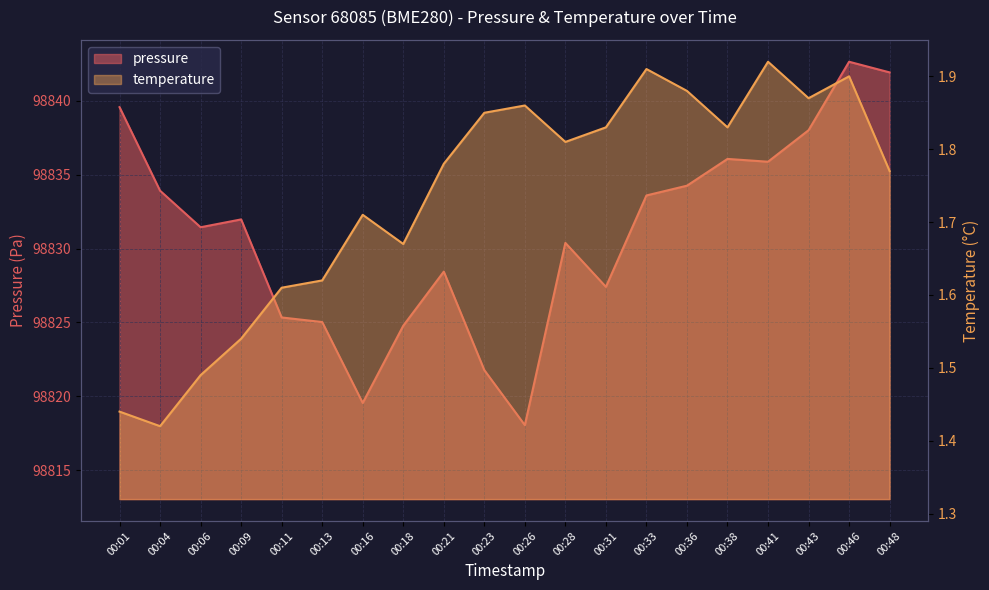

Reading right to left, list all the values displayed in this chart.

pressure: 00:48=98841.9	00:46=98842.6	00:43=98838.0	00:41=98835.9	00:38=98836.1	00:36=98834.2	00:33=98833.6	00:31=98827.4	00:28=98830.4	00:26=98818.1	00:23=98821.8	00:21=98828.4	00:18=98824.8	00:16=98819.6	00:13=98825.0	00:11=98825.3	00:09=98832.0	00:06=98831.4	00:04=98833.9	00:01=98839.6
temperature: 00:48=1.8	00:46=1.9	00:43=1.9	00:41=1.9	00:38=1.8	00:36=1.9	00:33=1.9	00:31=1.8	00:28=1.8	00:26=1.9	00:23=1.9	00:21=1.8	00:18=1.7	00:16=1.7	00:13=1.6	00:11=1.6	00:09=1.5	00:06=1.5	00:04=1.4	00:01=1.4